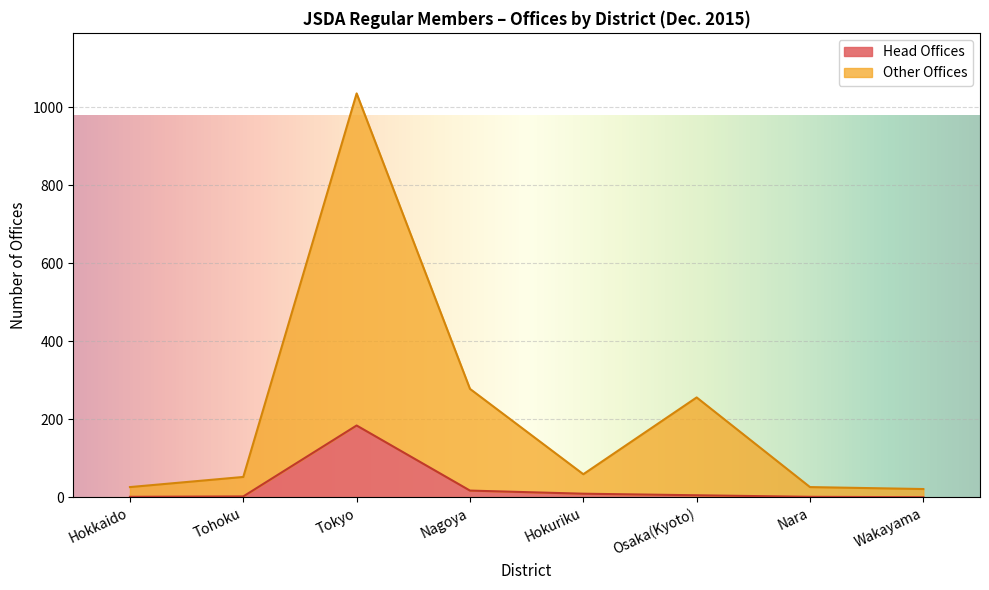

What is the difference between the maximum and minimum values in the Head Offices series?

184